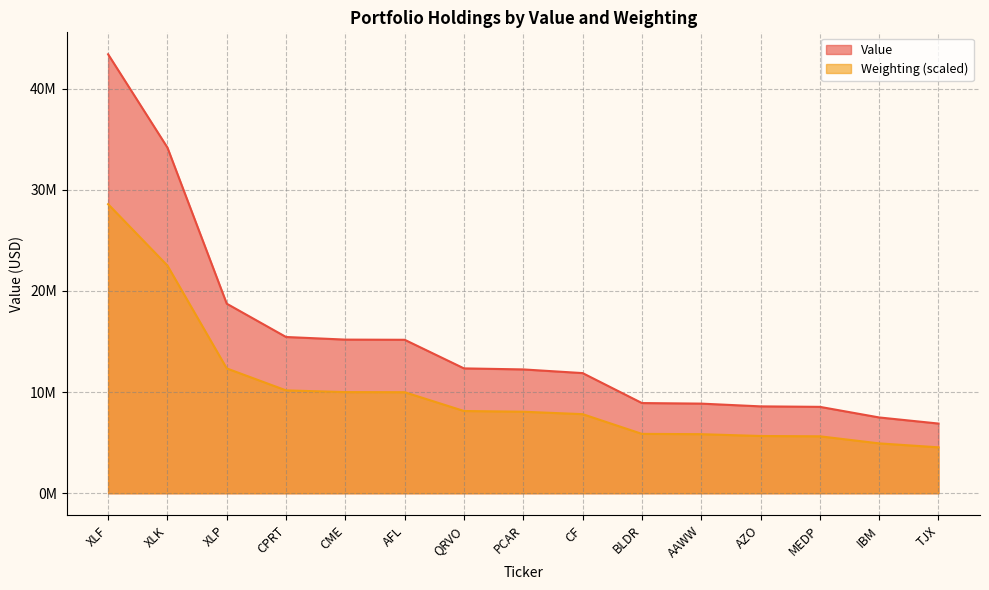

Between MEDP and IBM, which series saw the biggest shift?

Value